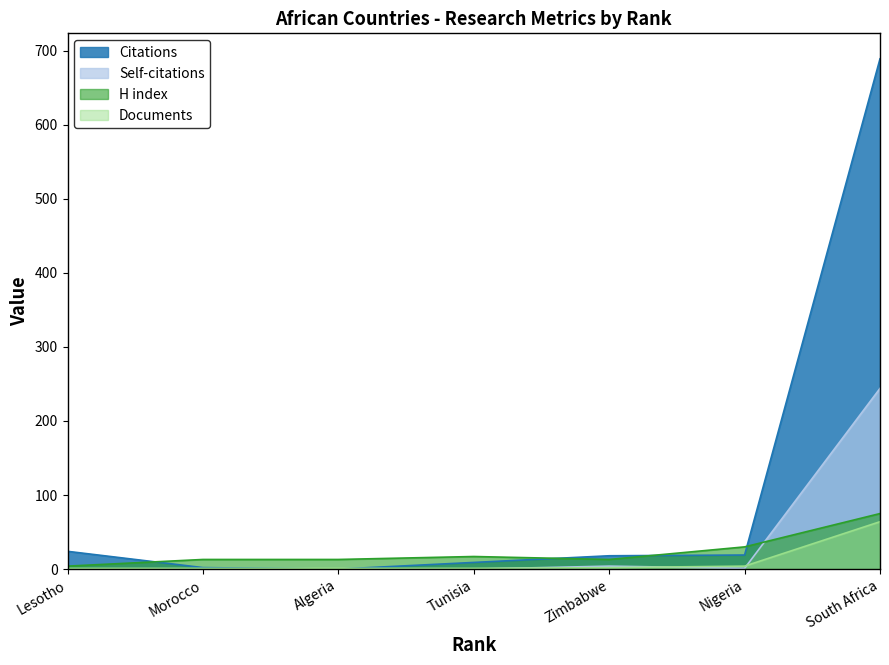

Which series changed the most between Morocco and Tunisia?

Citations